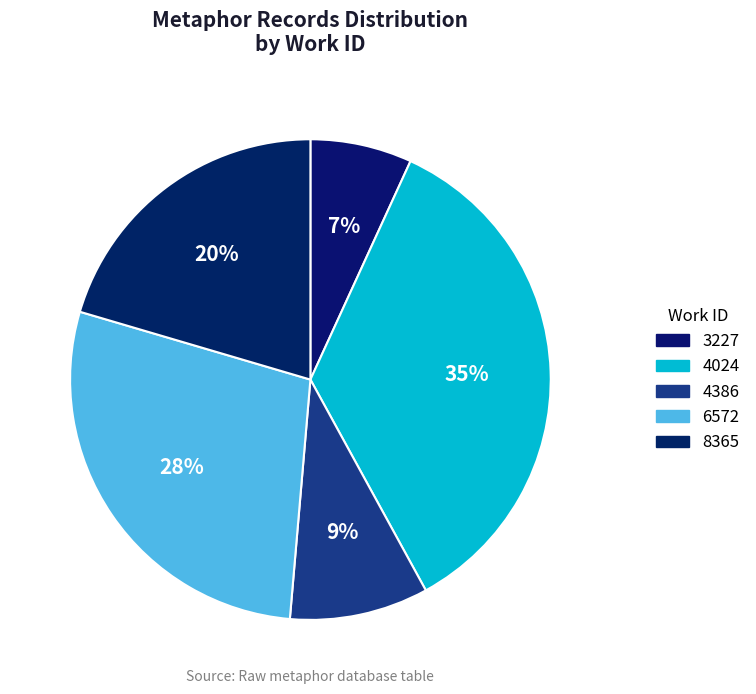

How many segments does this pie chart have?

5